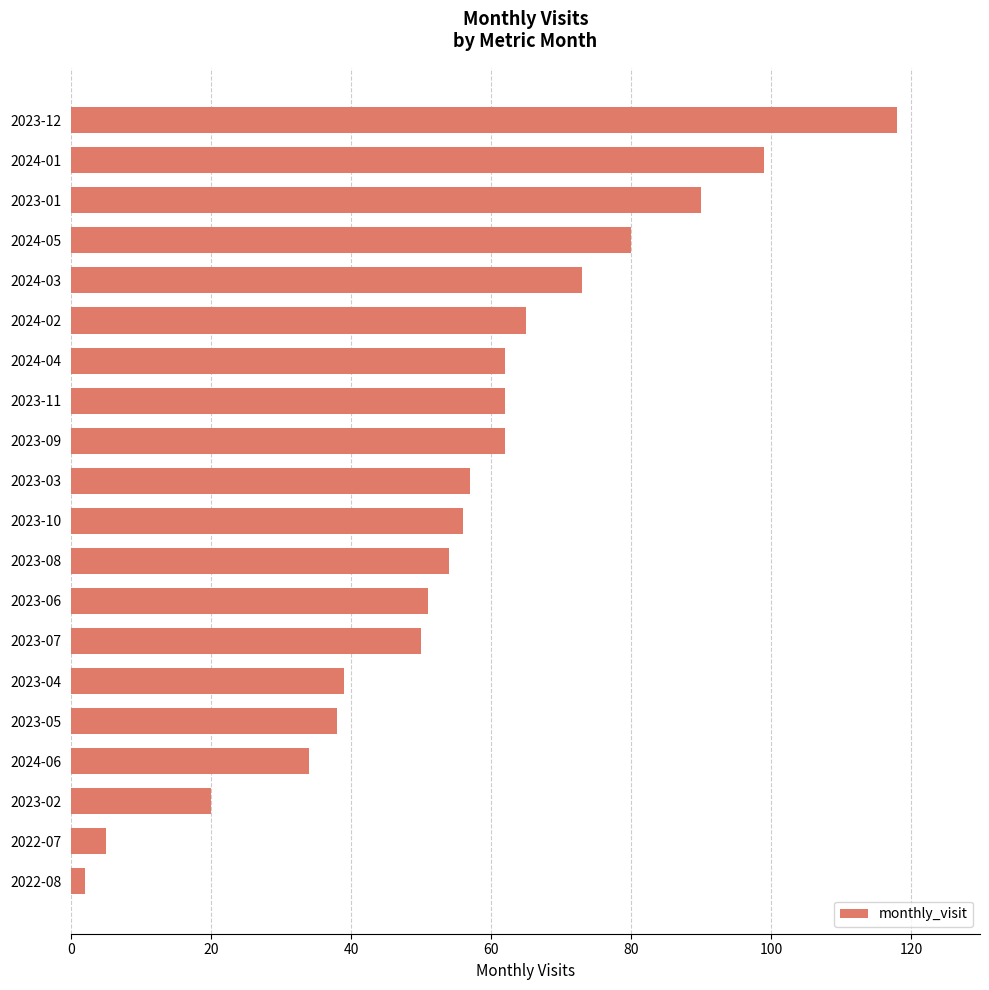

What is the maximum value shown in the chart?

118